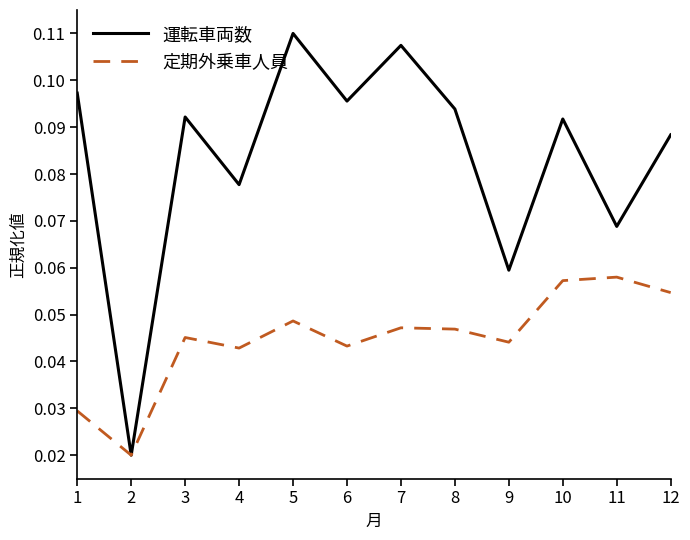

The 運転車両数 series shows 0.0 at 8. True or false?

False